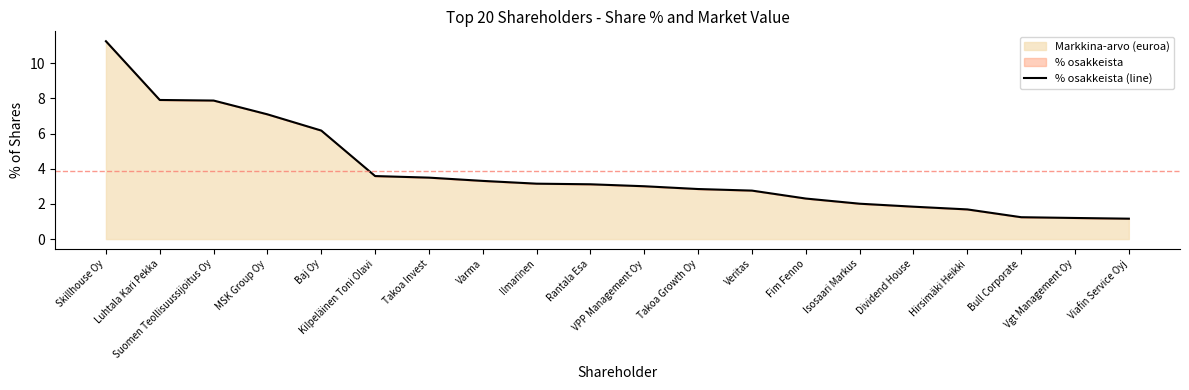

What is the sum of the values at Viafin Service Oyj and Takoa Growth Oy?

4.0